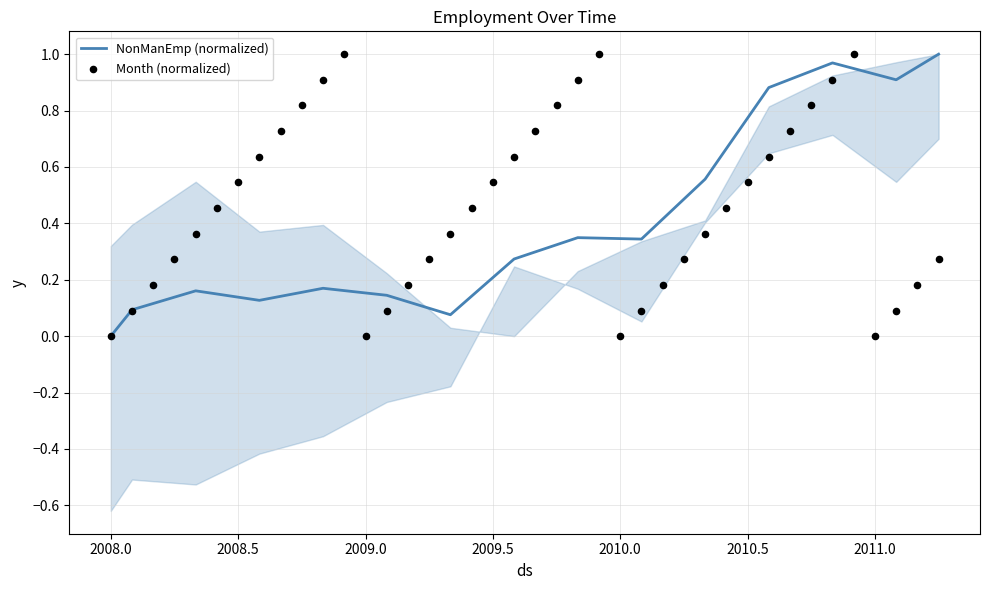

Is it true that NonManEmp (normalized) equals 0.5 at 2010.5?

False